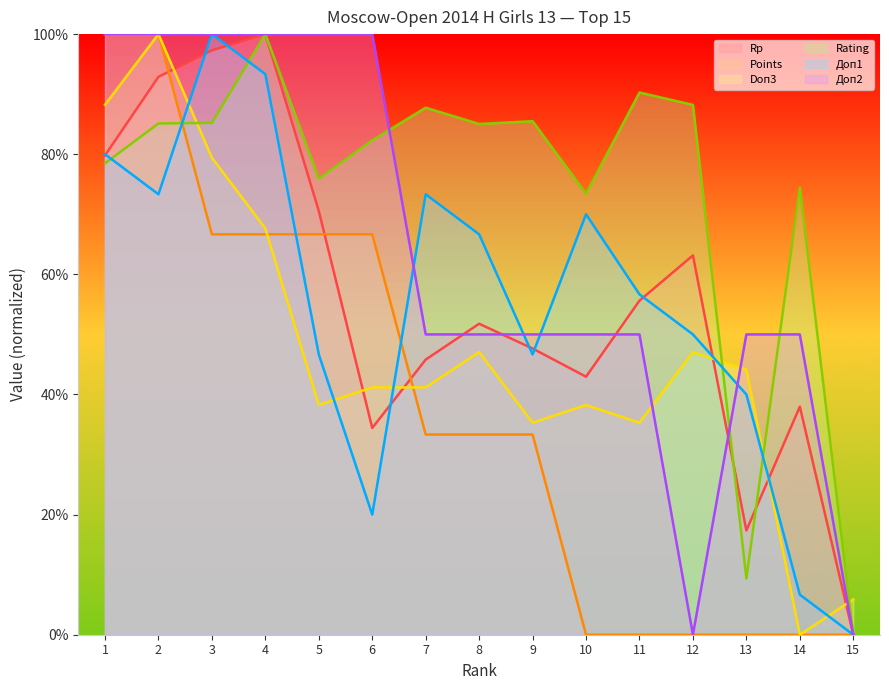

What is the spread (max minus min) of values at 7?

54.4